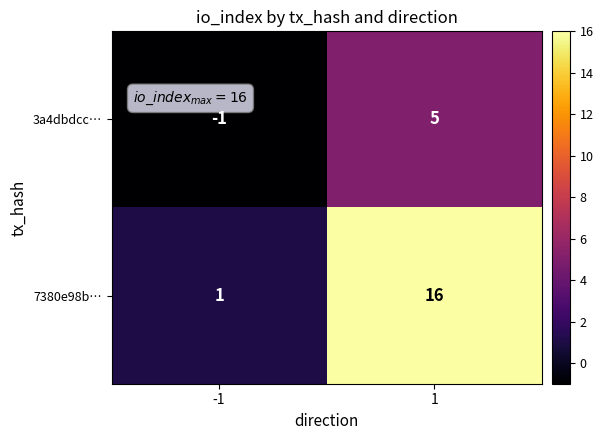

What is the sum of the 3a4dbdcc… values at -1 and 1?

4